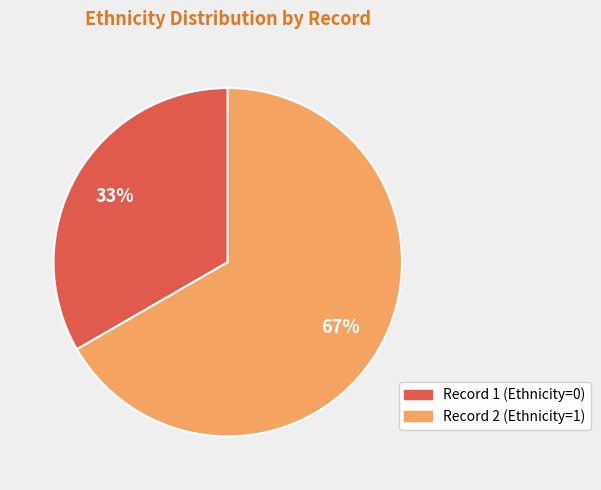

The Record 1 (Ethnicity=0) slice represents 33% of the pie. True or false?

True